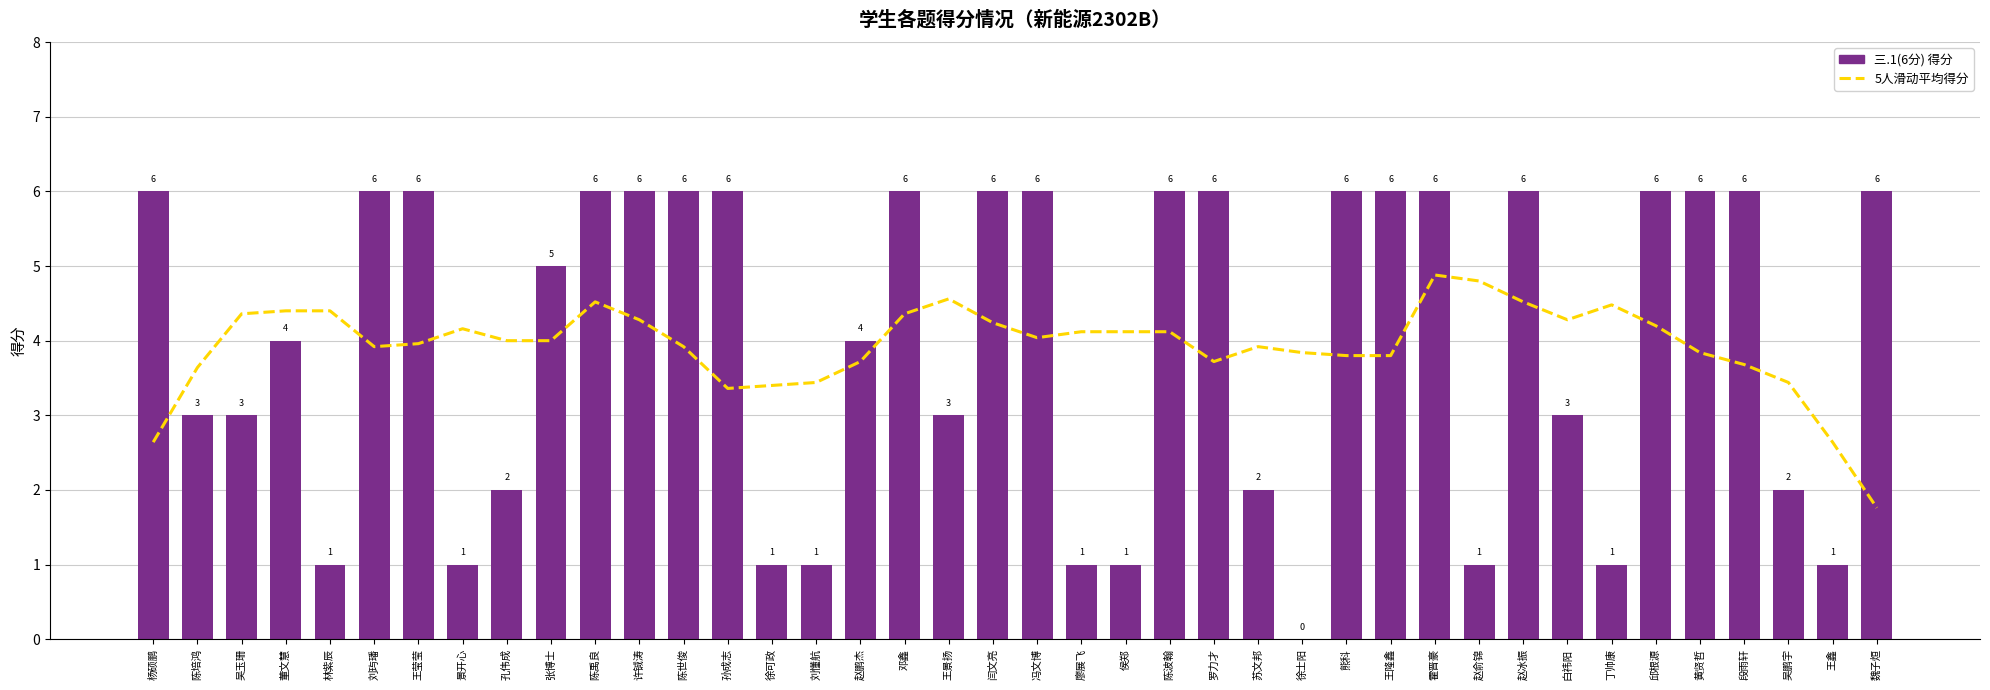

The value of 三.1(6分) 得分 at 王鑫 is 0.3. True or false?

False